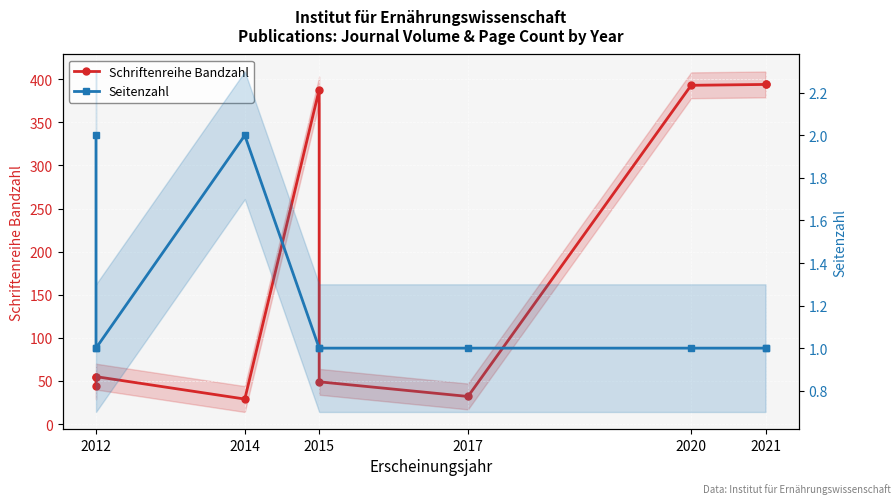

Reading right to left, extract all data points from this chart.

Schriftenreihe Bandzahl: 394	394	393	32	49	388	29	55	55	44
Seitenzahl: 1	1	1	1	1	1	2	1	1	2